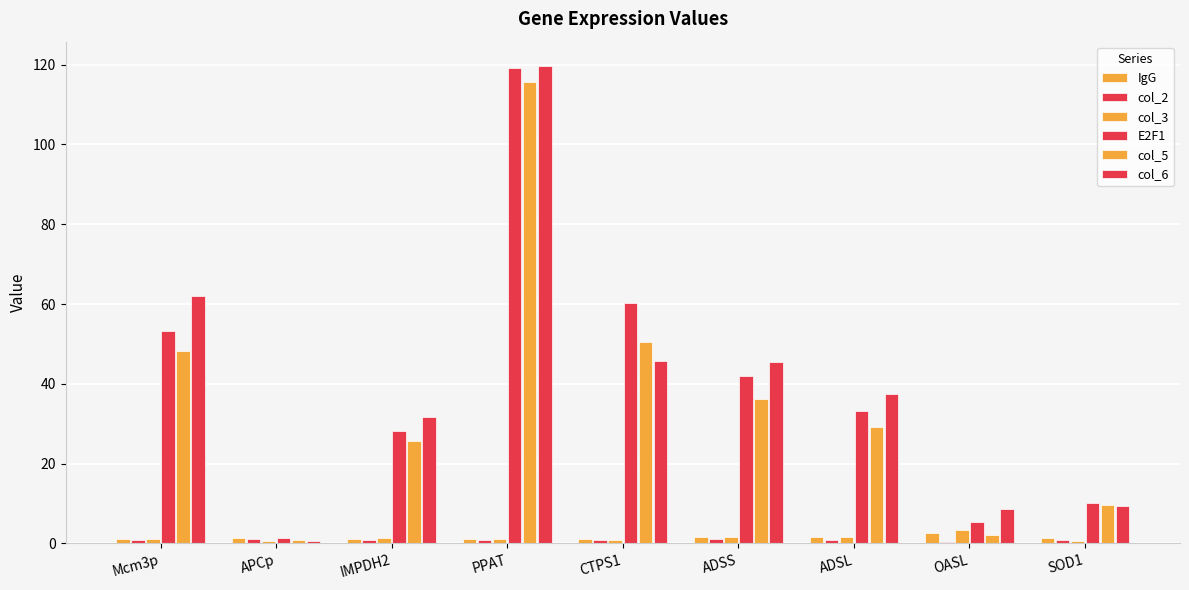

Which has a higher value, Mcm3p or ADSL?

ADSL